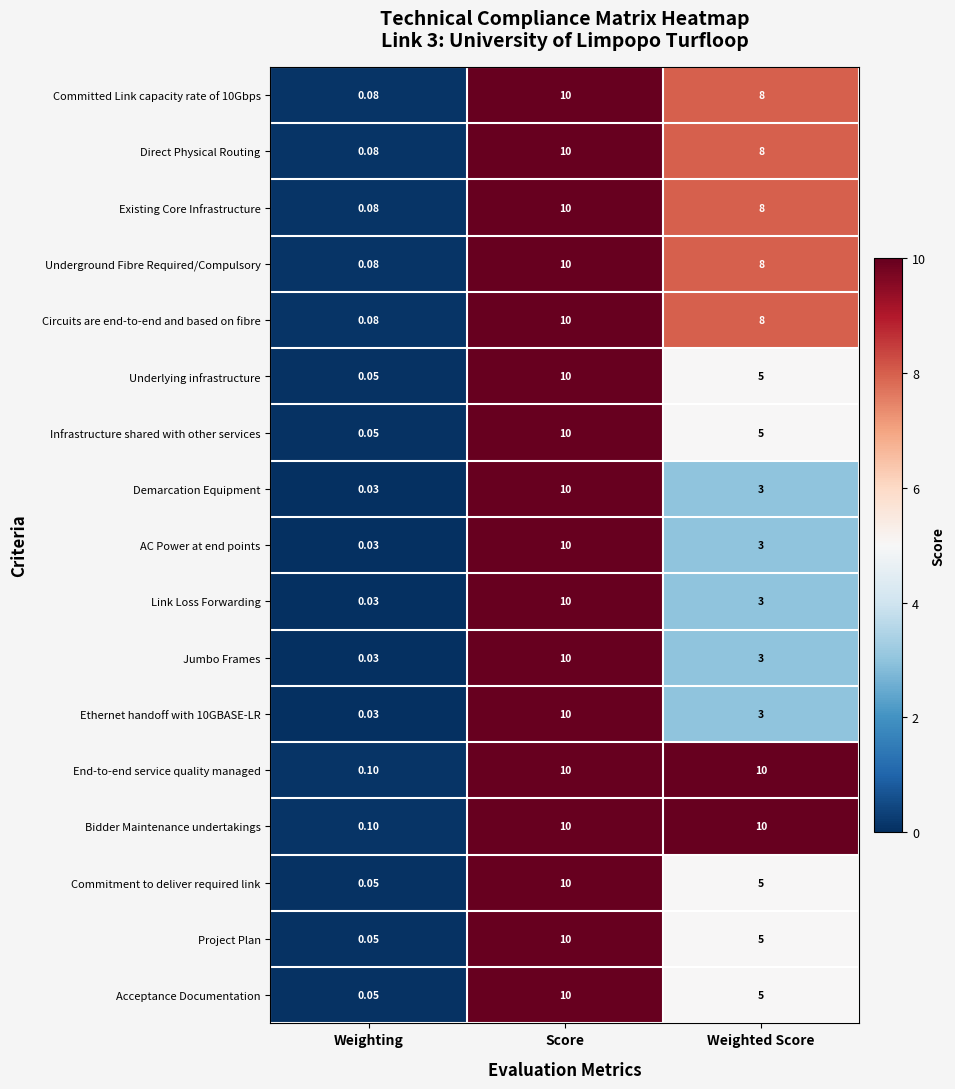

How many data points does each series have?

3